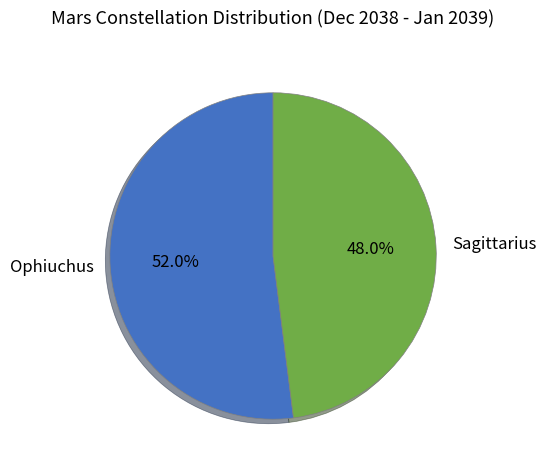

Is it true that Sagittarius is 48% of the pie?

True